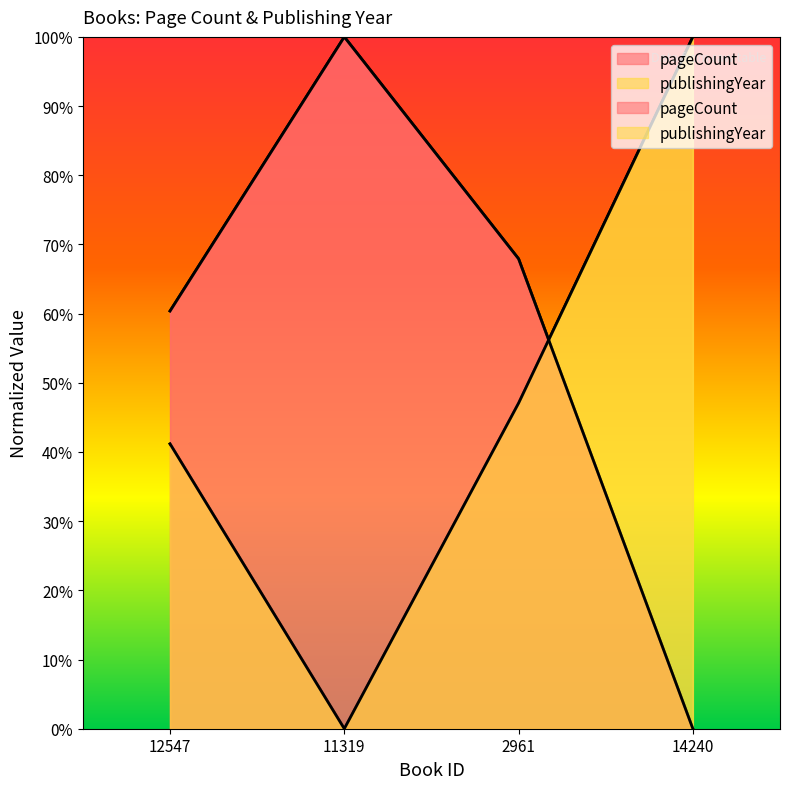

Between 2961 and 14240, which is larger?

2961